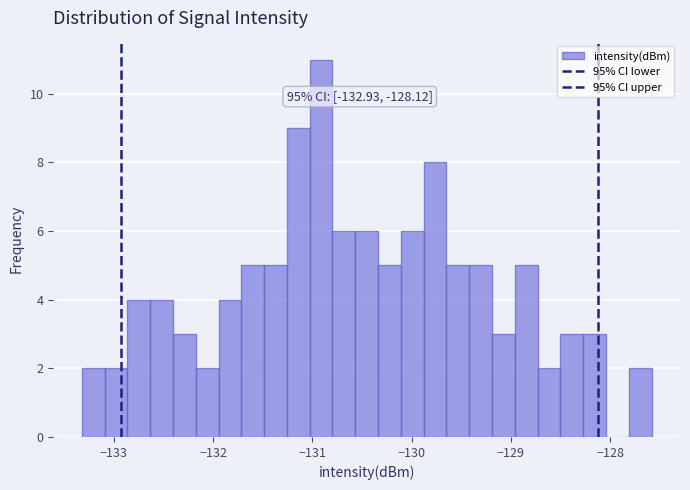

Read against the x-axis, roughly where is the centre of the tallest bar?

-130.9